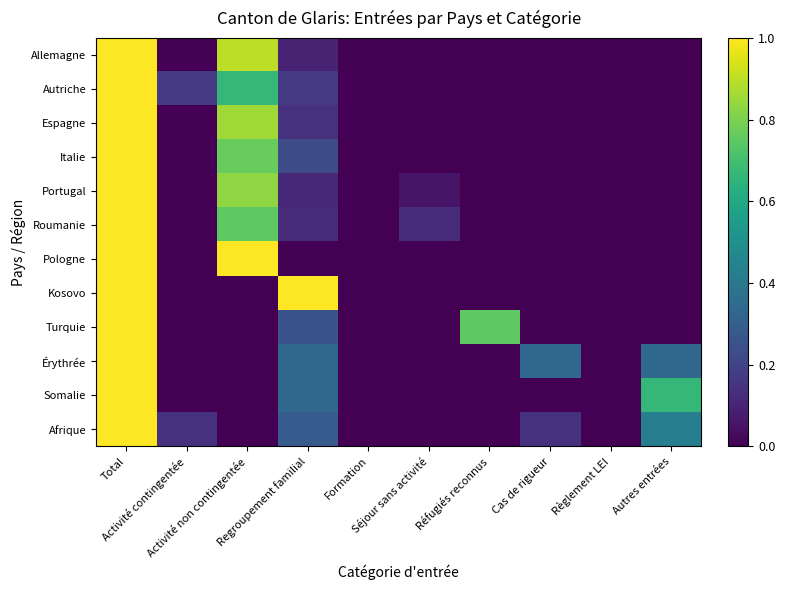

Reading left to right, transcribe all the data shown in this chart.

Allemagne: Total=1.0	Activité contingentée=0.0	Activité non contingentée=0.9	Regroupement familial=0.1	Formation=0.0	Séjour sans activité=0.0	Réfugiés reconnus=0.0	Cas de rigueur=0.0	Règlement LEI=0.0	Autres entrées=0.0
Autriche: Total=1.0	Activité contingentée=0.2	Activité non contingentée=0.7	Regroupement familial=0.2	Formation=0.0	Séjour sans activité=0.0	Réfugiés reconnus=0.0	Cas de rigueur=0.0	Règlement LEI=0.0	Autres entrées=0.0
Espagne: Total=1.0	Activité contingentée=0.0	Activité non contingentée=0.9	Regroupement familial=0.1	Formation=0.0	Séjour sans activité=0.0	Réfugiés reconnus=0.0	Cas de rigueur=0.0	Règlement LEI=0.0	Autres entrées=0.0
Italie: Total=1.0	Activité contingentée=0.0	Activité non contingentée=0.8	Regroupement familial=0.2	Formation=0.0	Séjour sans activité=0.0	Réfugiés reconnus=0.0	Cas de rigueur=0.0	Règlement LEI=0.0	Autres entrées=0.0
Portugal: Total=1.0	Activité contingentée=0.0	Activité non contingentée=0.8	Regroupement familial=0.1	Formation=0.0	Séjour sans activité=0.1	Réfugiés reconnus=0.0	Cas de rigueur=0.0	Règlement LEI=0.0	Autres entrées=0.0
Roumanie: Total=1.0	Activité contingentée=0.0	Activité non contingentée=0.8	Regroupement familial=0.1	Formation=0.0	Séjour sans activité=0.1	Réfugiés reconnus=0.0	Cas de rigueur=0.0	Règlement LEI=0.0	Autres entrées=0.0
Pologne: Total=1.0	Activité contingentée=0.0	Activité non contingentée=1.0	Regroupement familial=0.0	Formation=0.0	Séjour sans activité=0.0	Réfugiés reconnus=0.0	Cas de rigueur=0.0	Règlement LEI=0.0	Autres entrées=0.0
Kosovo: Total=1.0	Activité contingentée=0.0	Activité non contingentée=0.0	Regroupement familial=1.0	Formation=0.0	Séjour sans activité=0.0	Réfugiés reconnus=0.0	Cas de rigueur=0.0	Règlement LEI=0.0	Autres entrées=0.0
Turquie: Total=1.0	Activité contingentée=0.0	Activité non contingentée=0.0	Regroupement familial=0.2	Formation=0.0	Séjour sans activité=0.0	Réfugiés reconnus=0.8	Cas de rigueur=0.0	Règlement LEI=0.0	Autres entrées=0.0
Érythrée: Total=1.0	Activité contingentée=0.0	Activité non contingentée=0.0	Regroupement familial=0.3	Formation=0.0	Séjour sans activité=0.0	Réfugiés reconnus=0.0	Cas de rigueur=0.3	Règlement LEI=0.0	Autres entrées=0.3
Somalie: Total=1.0	Activité contingentée=0.0	Activité non contingentée=0.0	Regroupement familial=0.3	Formation=0.0	Séjour sans activité=0.0	Réfugiés reconnus=0.0	Cas de rigueur=0.0	Règlement LEI=0.0	Autres entrées=0.7
Afrique: Total=1.0	Activité contingentée=0.1	Activité non contingentée=0.0	Regroupement familial=0.3	Formation=0.0	Séjour sans activité=0.0	Réfugiés reconnus=0.0	Cas de rigueur=0.1	Règlement LEI=0.0	Autres entrées=0.4